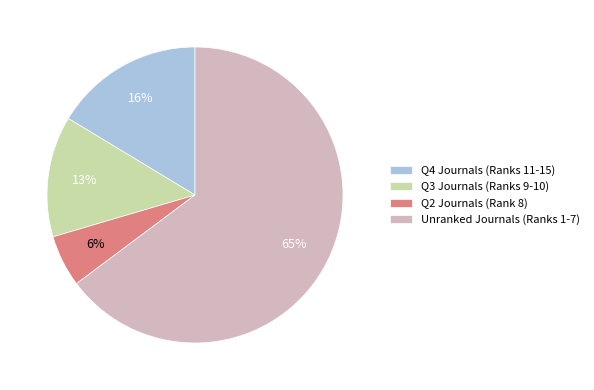

Rank the categories by value from lowest to highest.

Q2 Journals (Rank 8), Q3 Journals (Ranks 9-10), Q4 Journals (Ranks 11-15), Unranked Journals (Ranks 1-7)